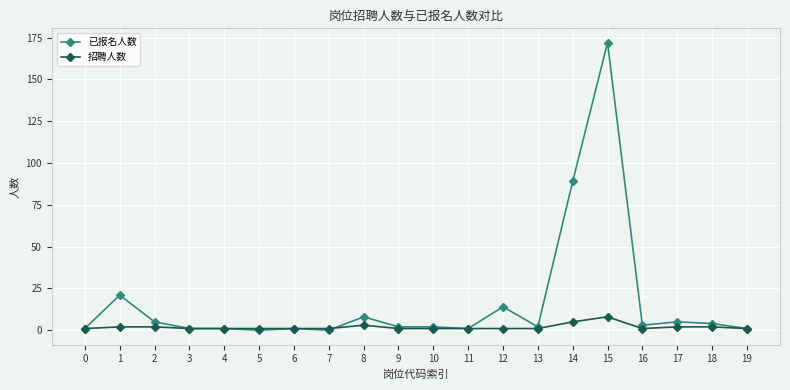

Does the chart have visible grid lines?

Yes